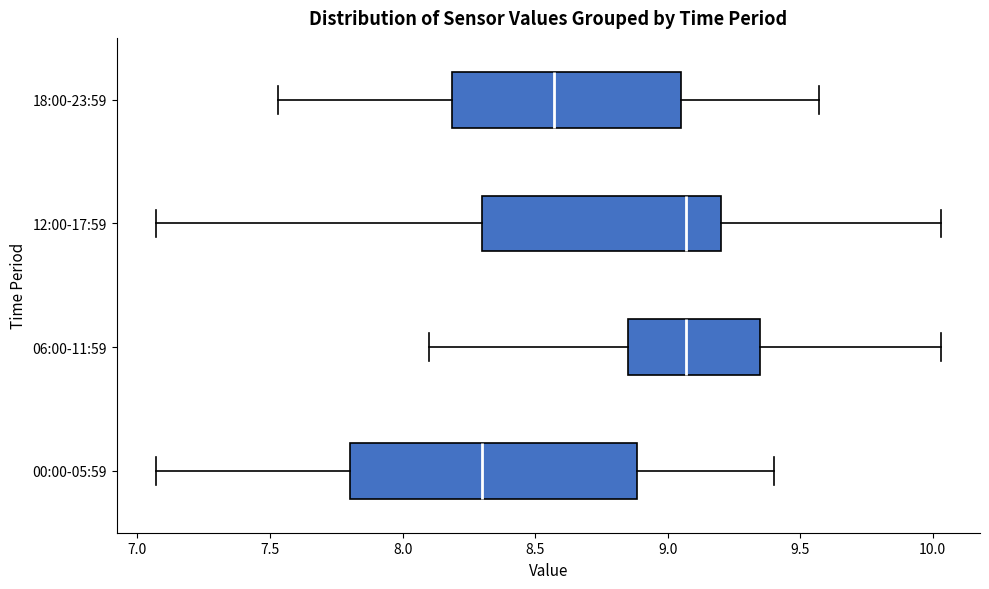

Comparing the boxes themselves (not the whiskers), which one is the widest?

00:00-05:59